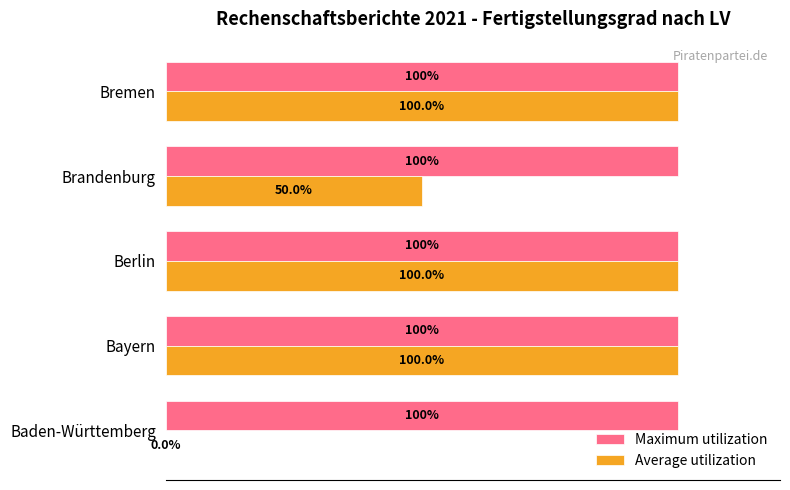

Which series has the largest total across all categories?

Maximum utilization